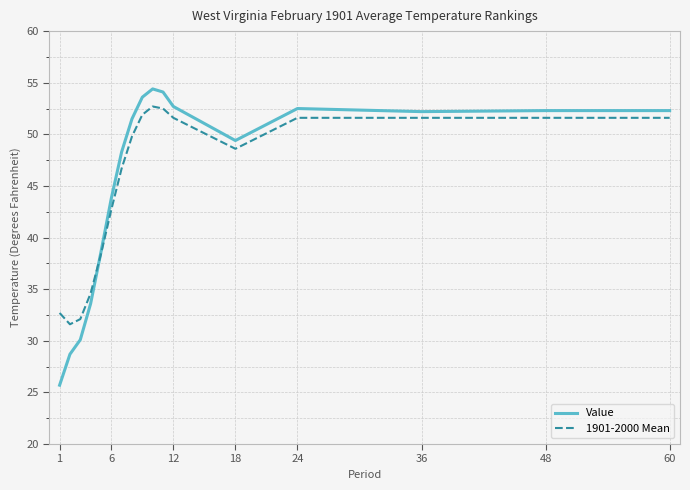

Which series has the largest range (max minus min)?

Value